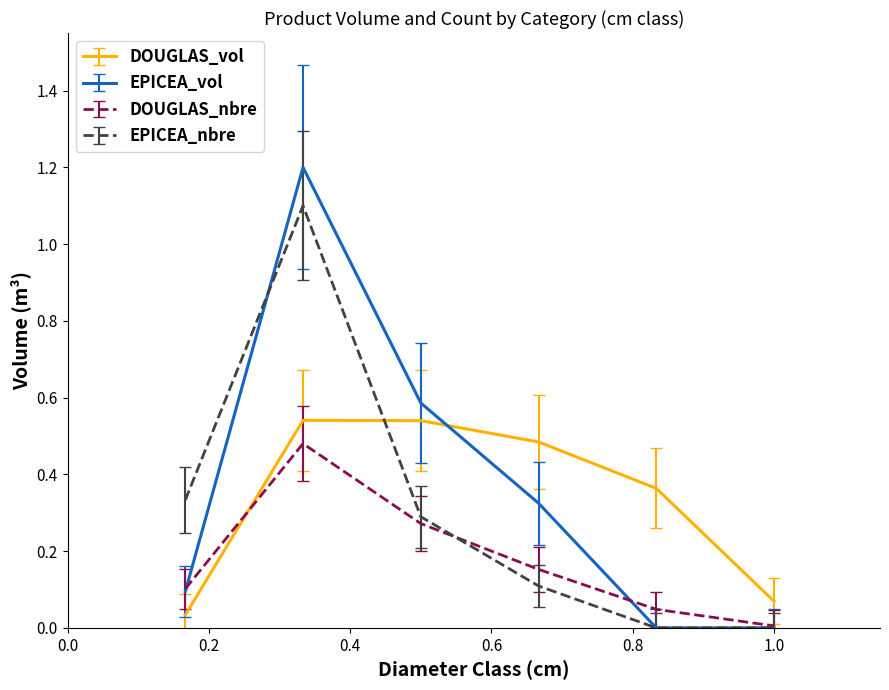

Which series has the widest spread of values?

EPICEA_vol